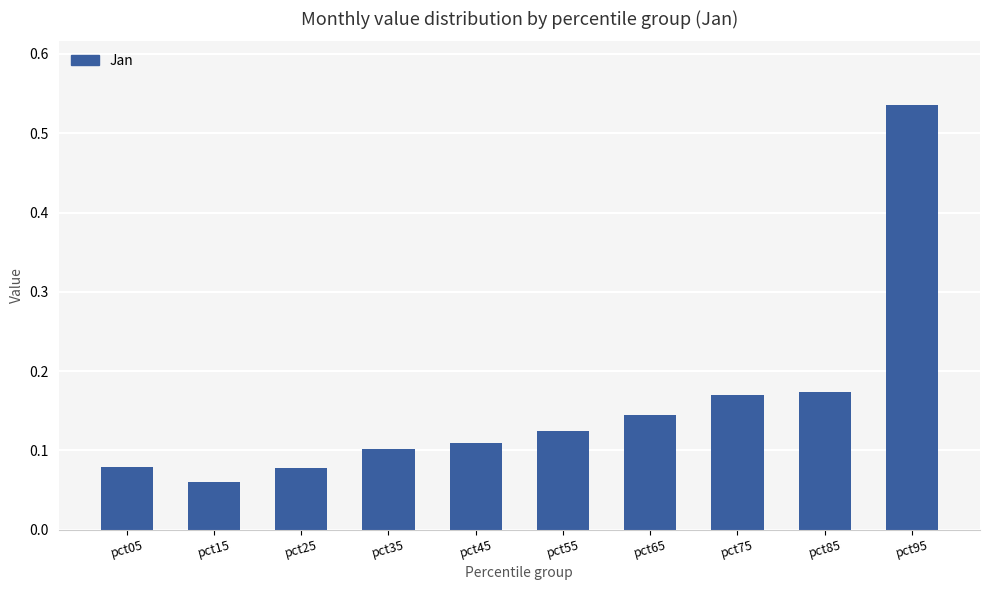

How many values are between 0 and 1?

10